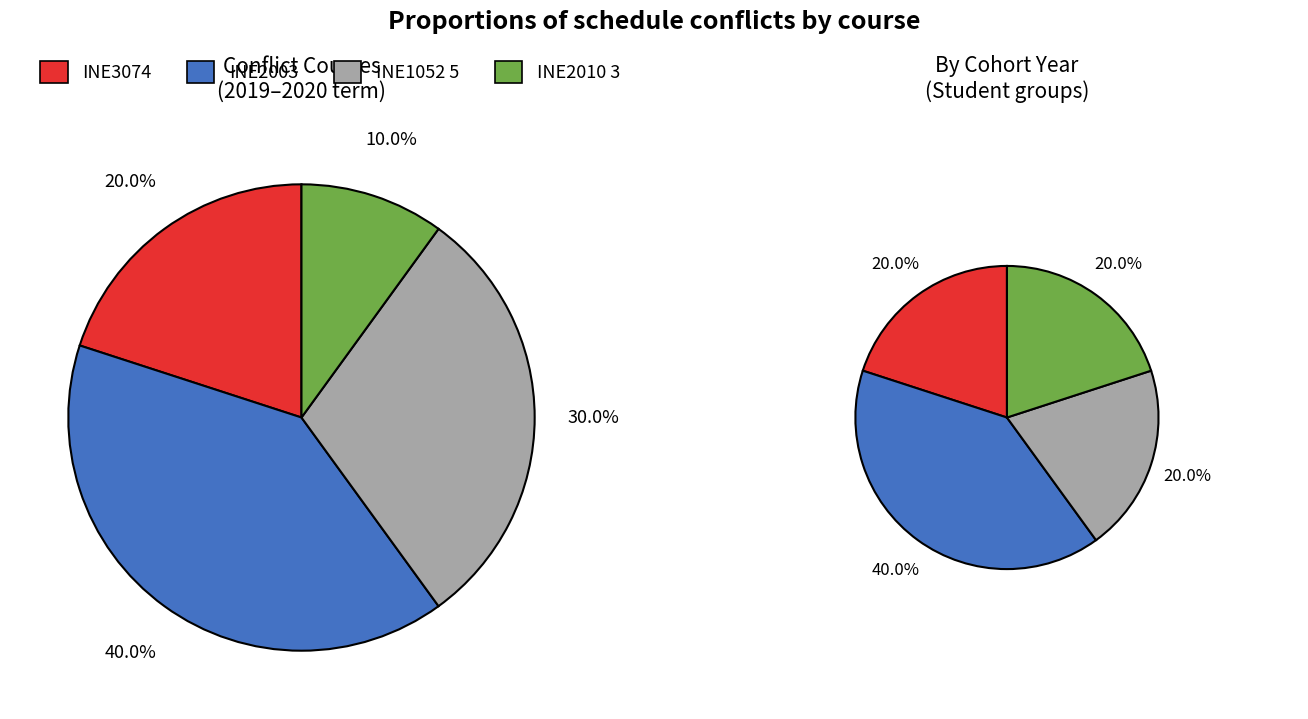

What percentage is the INE2010 slice, to the nearest percent?

10%